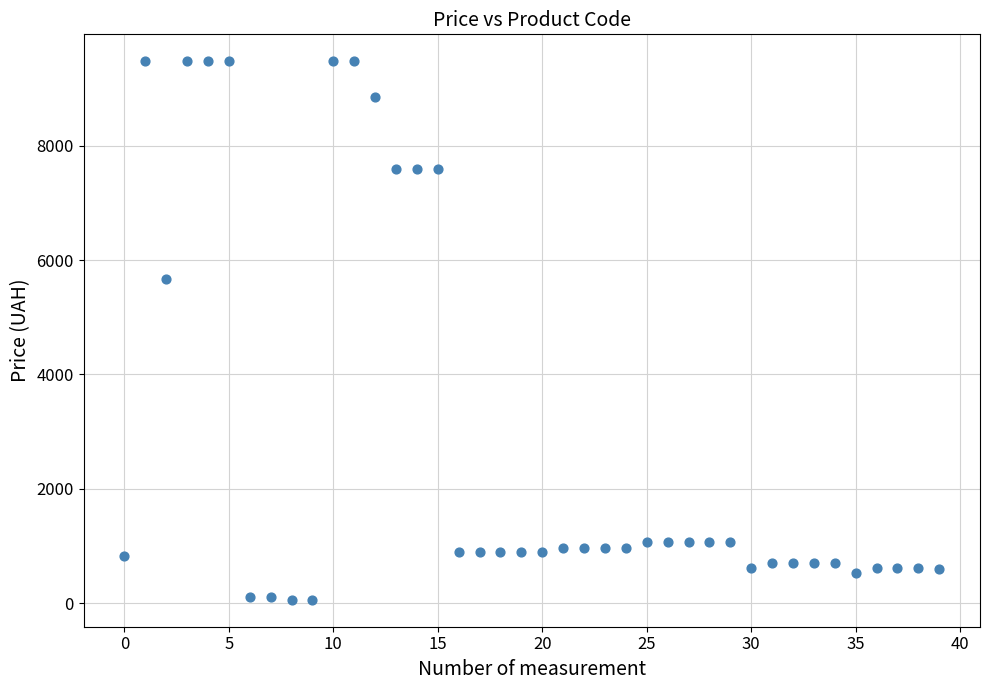

What Y value in the scatter plot is closest to 4768?

5673.8